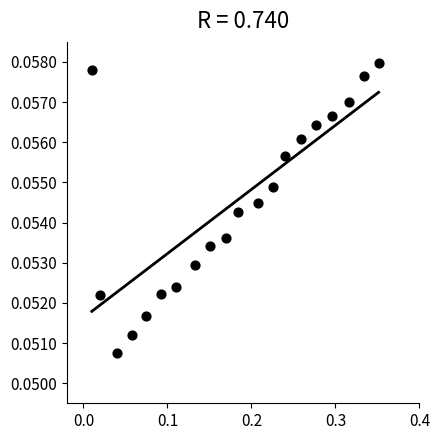

What is the range of X values (max minus min)?

0.3